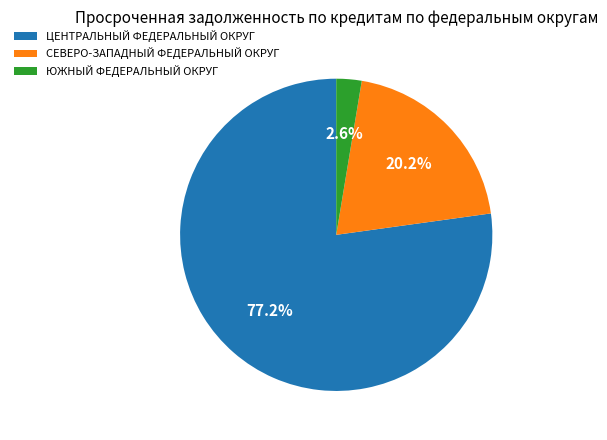

Which category has the smallest portion of the pie?

ЮЖНЫЙ ФЕДЕРАЛЬНЫЙ ОКРУГ